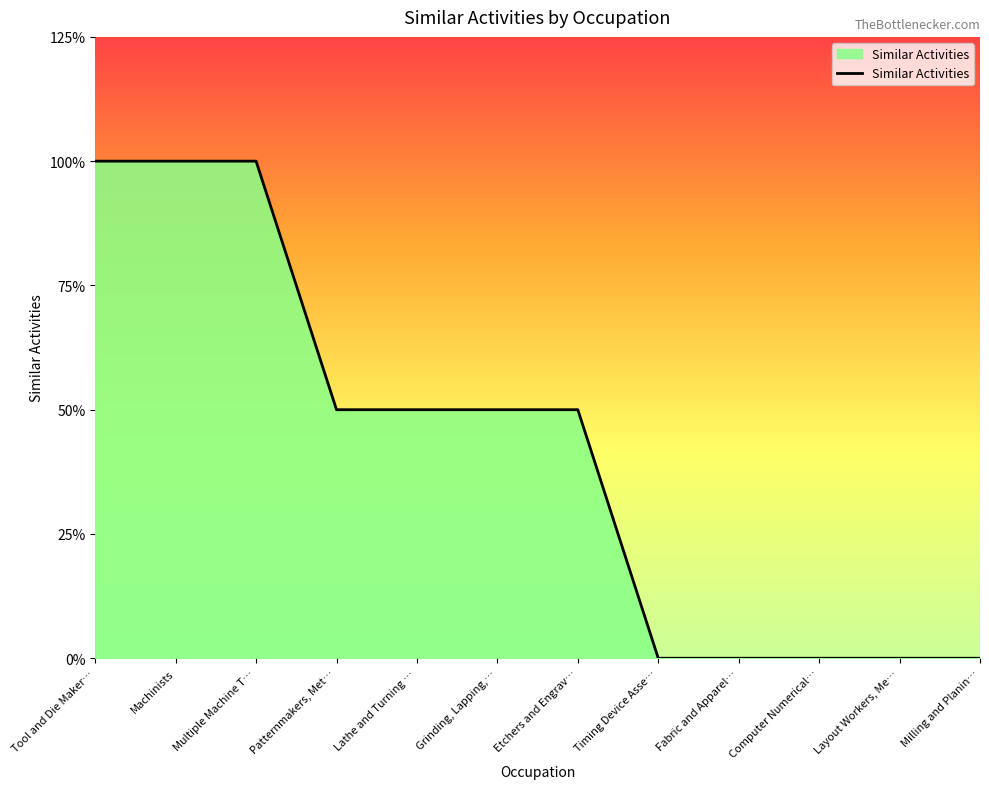

Is this an area chart (filled region under the line)?

Yes